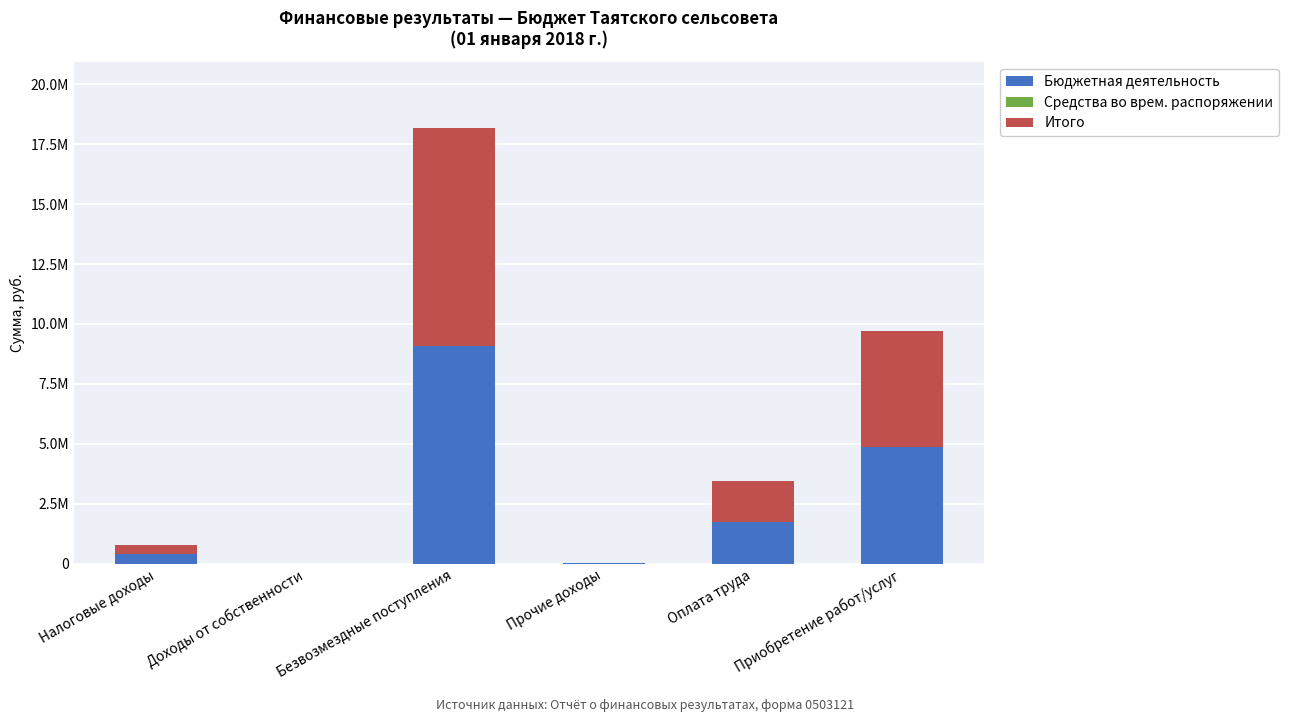

Which series has the widest spread of values?

Бюджетная деятельность